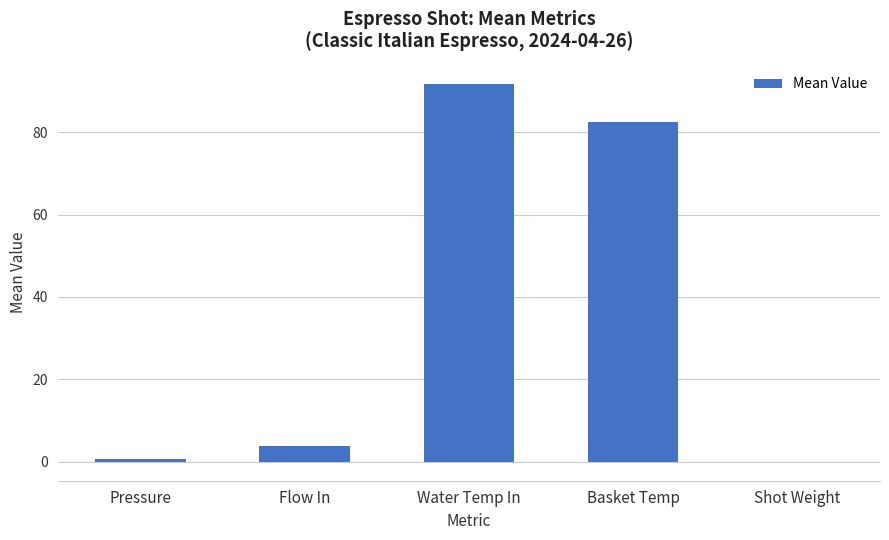

Between Basket Temp and Water Temp In, which is larger?

Water Temp In